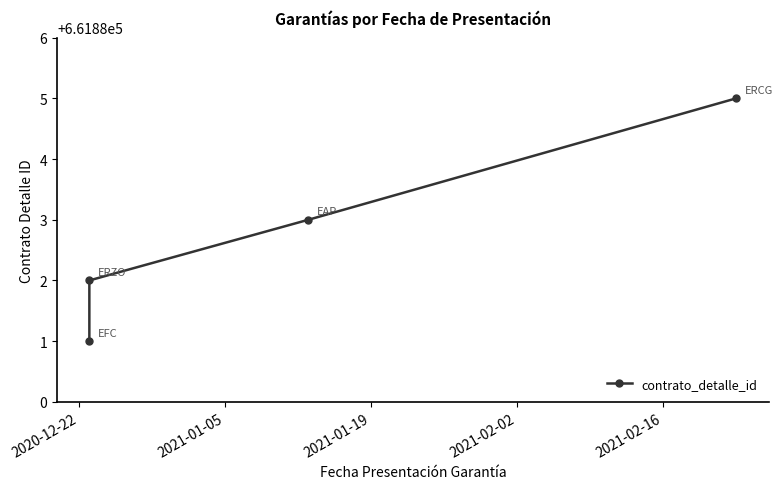

How many values are below 661883?

2